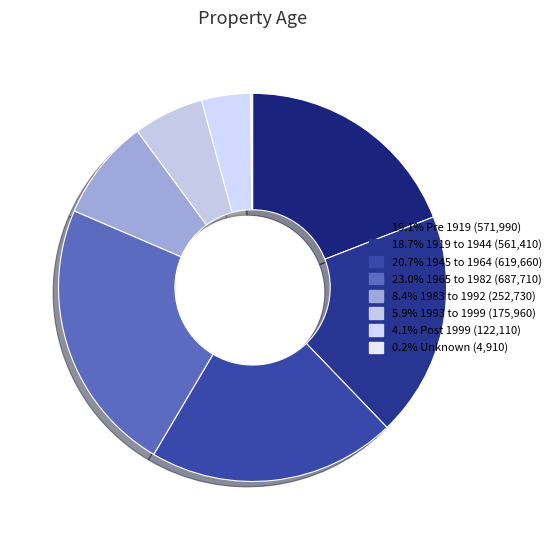

Rank the categories by value from highest to lowest.

1965 to 1982, 1945 to 1964, Pre 1919, 1919 to 1944, 1983 to 1992, 1993 to 1999, Post 1999, Unknown